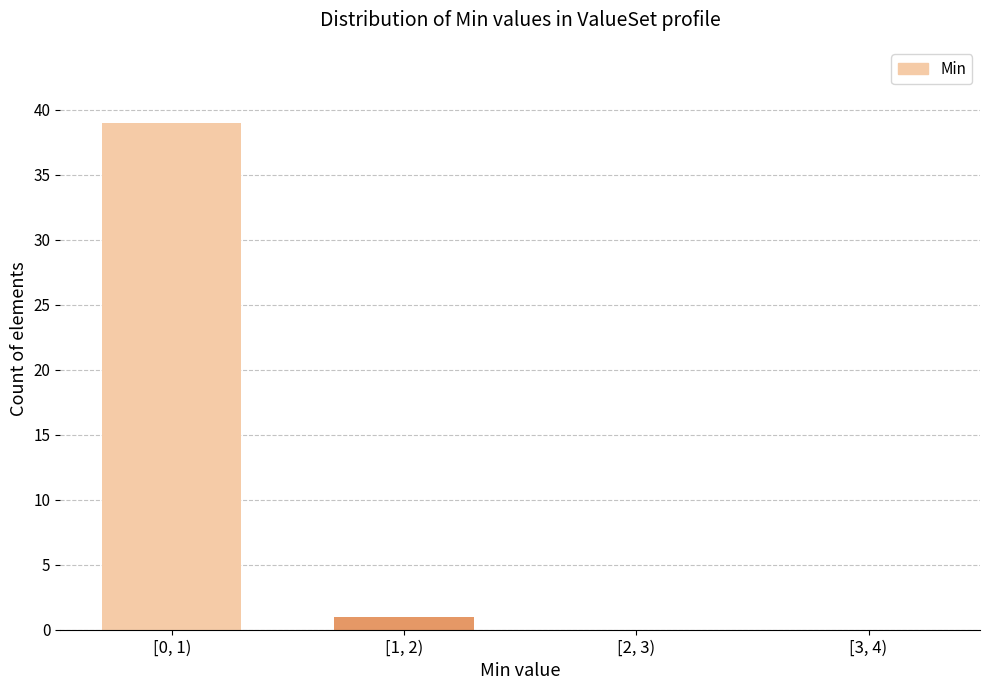

Reading right to left, extract all data points from this chart.

[3, 4)=0	[2, 3)=0	[1, 2)=1	[0, 1)=39